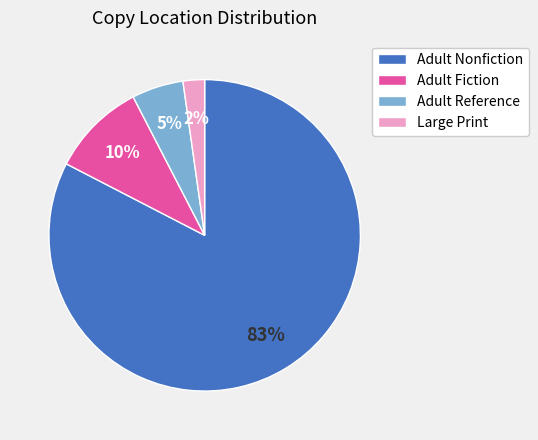

What is the majority slice?

Adult Nonfiction